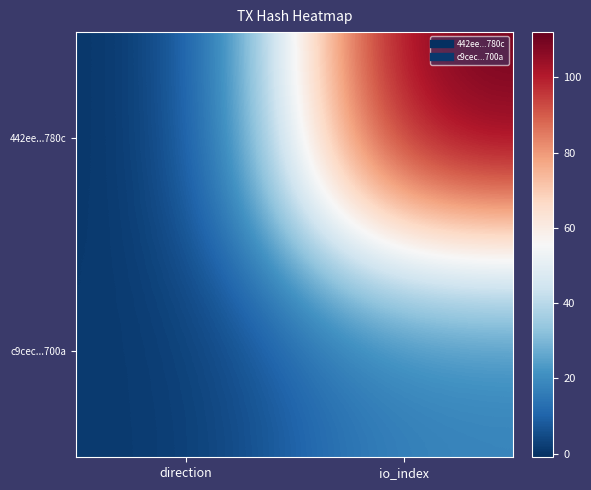

Which series changed the most between direction and io_index?

442ee...780c